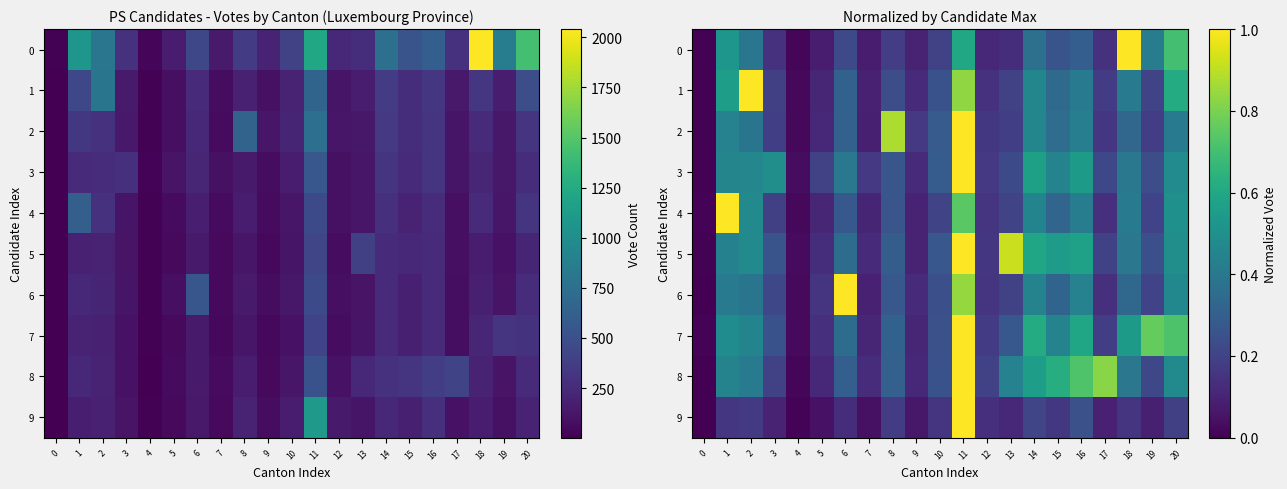

The value of 0 at 14 is 0.6. True or false?

False